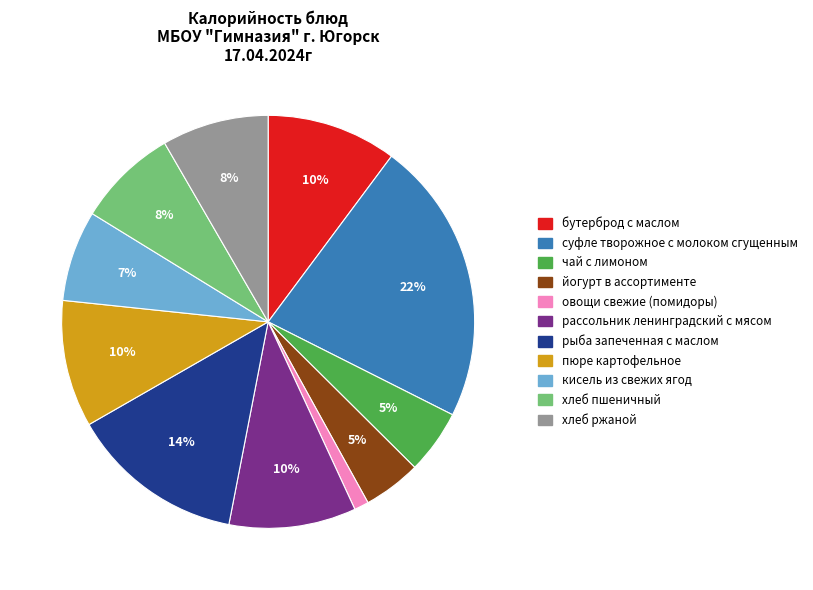

Which category has the smallest portion of the pie?

овощи свежие (помидоры)